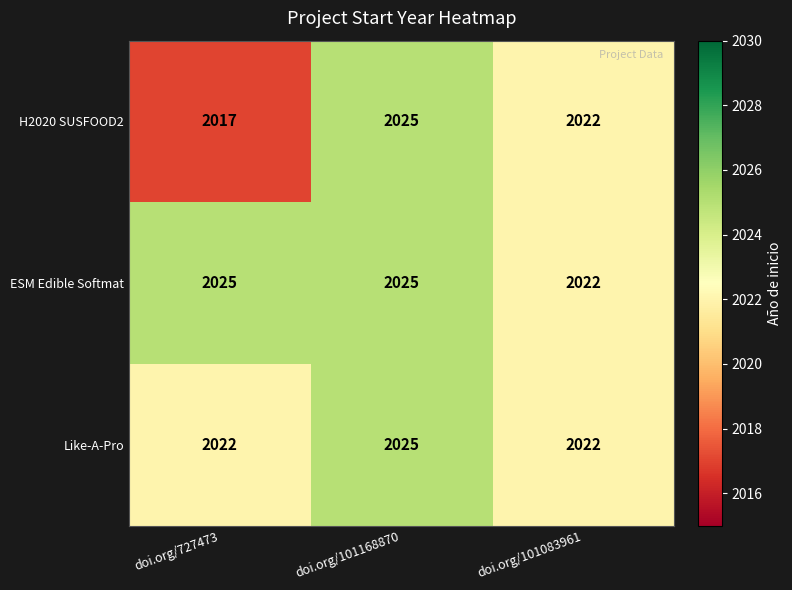

Where is ESM Edible Softmat nearest to the value 2023?

doi.org/101083961